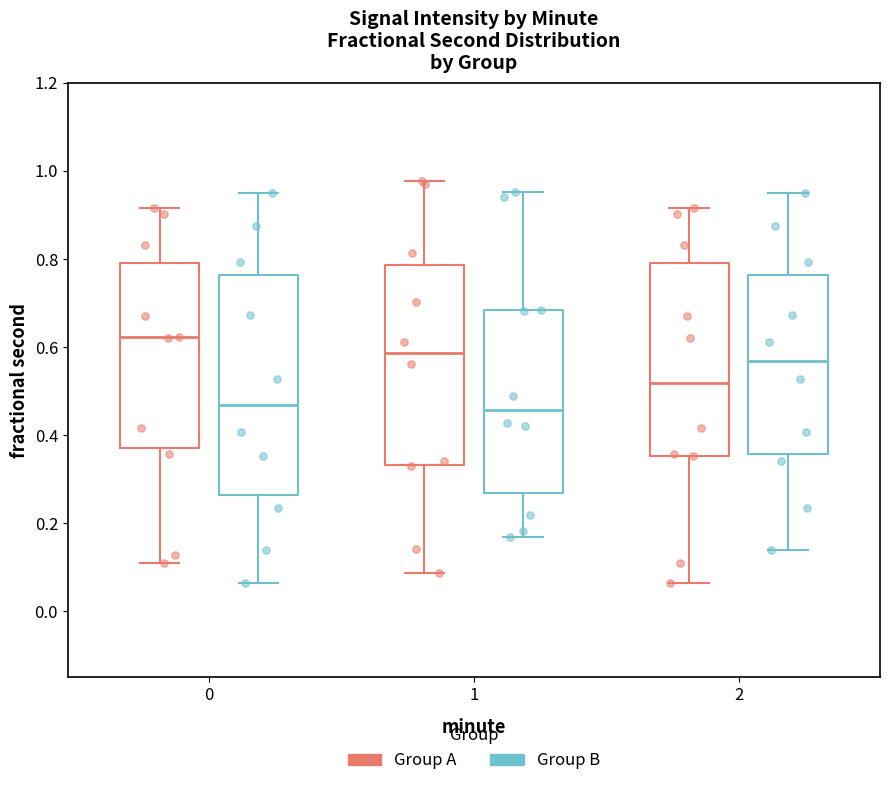

Where is the lower edge of the box for 1 (Group B) on the y-axis? The values are not printed on the chart, so give them approximately, as read against the axis.

0.26